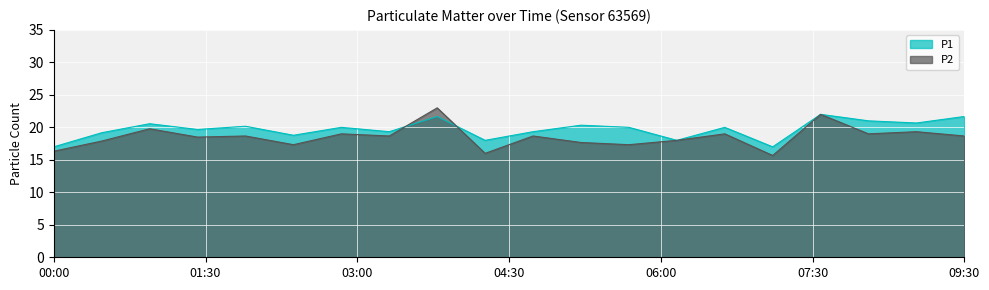

At which label does P2 first exceed 18?

01:00